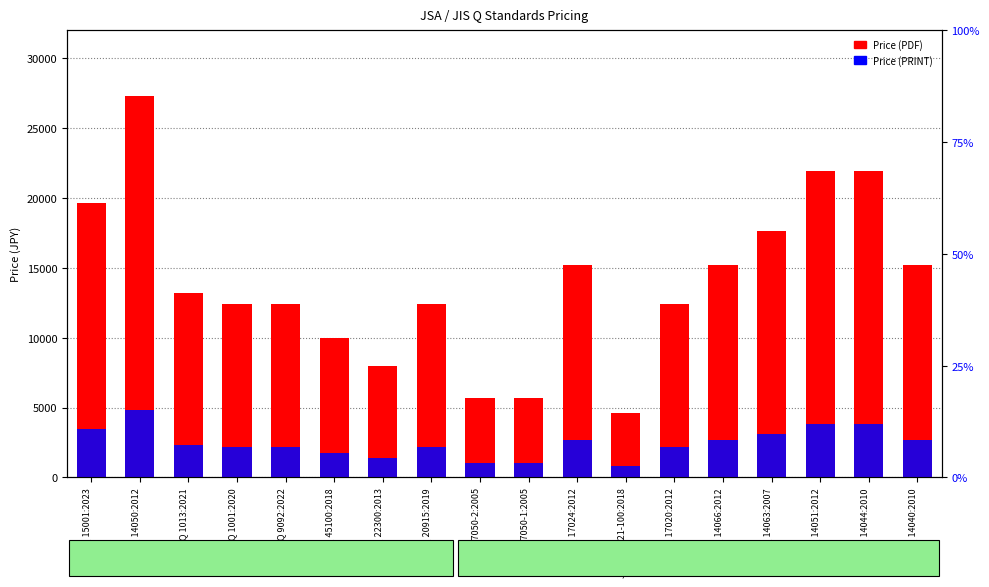

Is the value of Price (PDF) at JIS Q 45100:2018 greater than the value of Price (PRINT) at JIS Q 17021-100:2018?

Yes